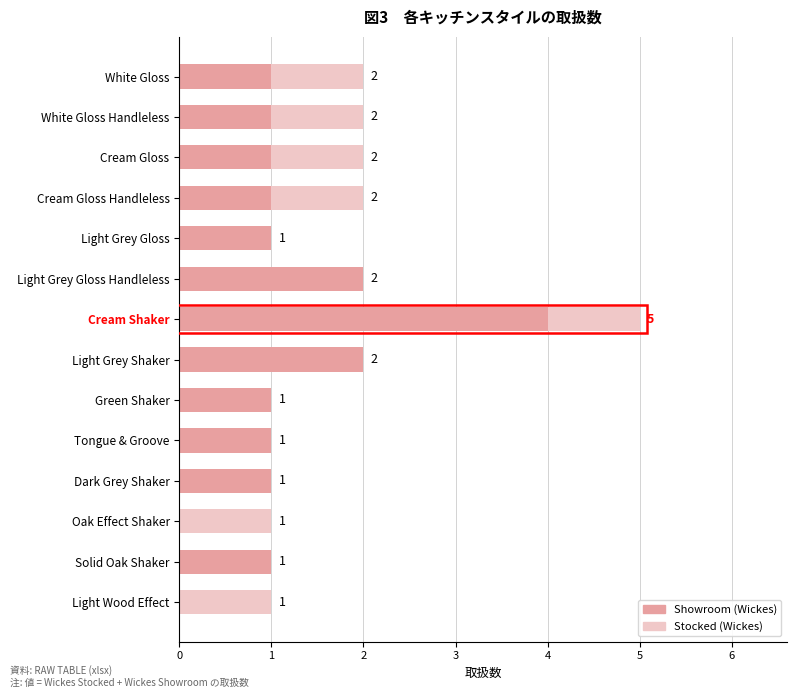

The value of Showroom (Wickes) at Light Grey Gloss Handleless is 4. True or false?

False